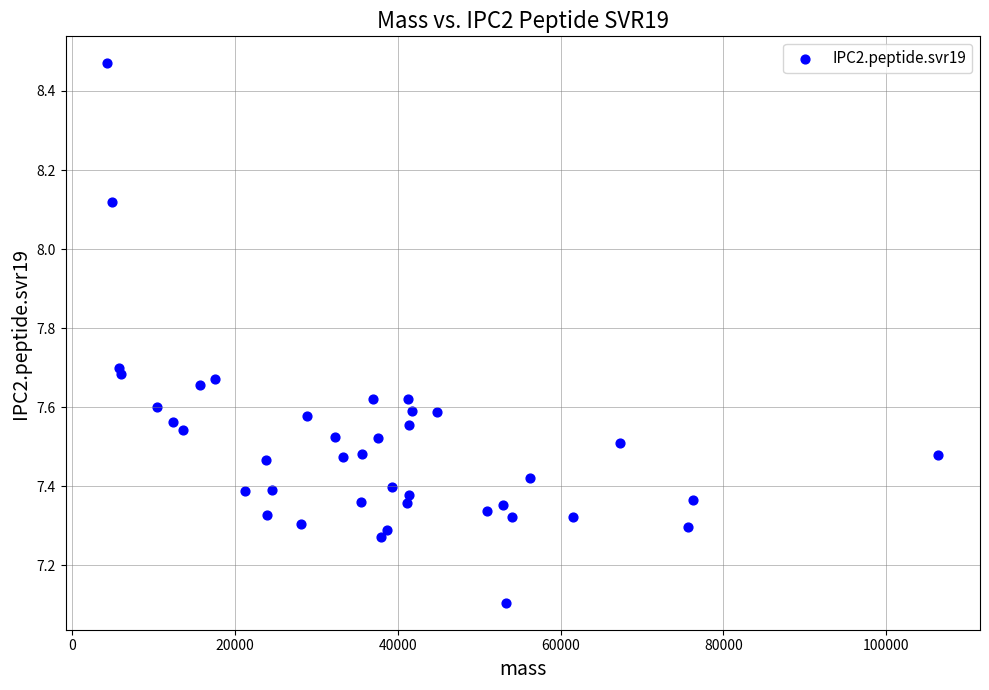

What Y value in the scatter plot is closest to 7?

7.1